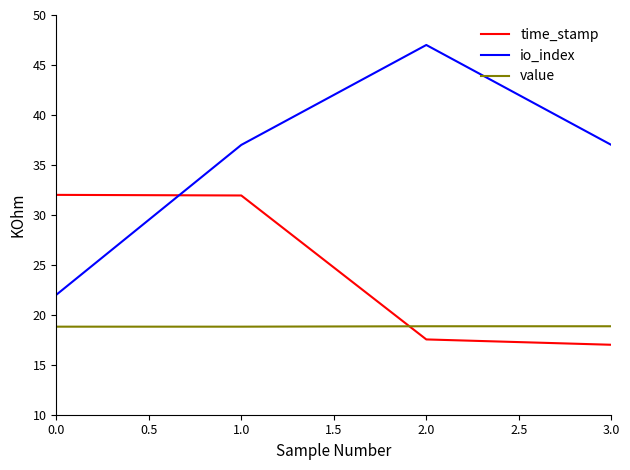

Which series has the largest total across all categories?

io_index